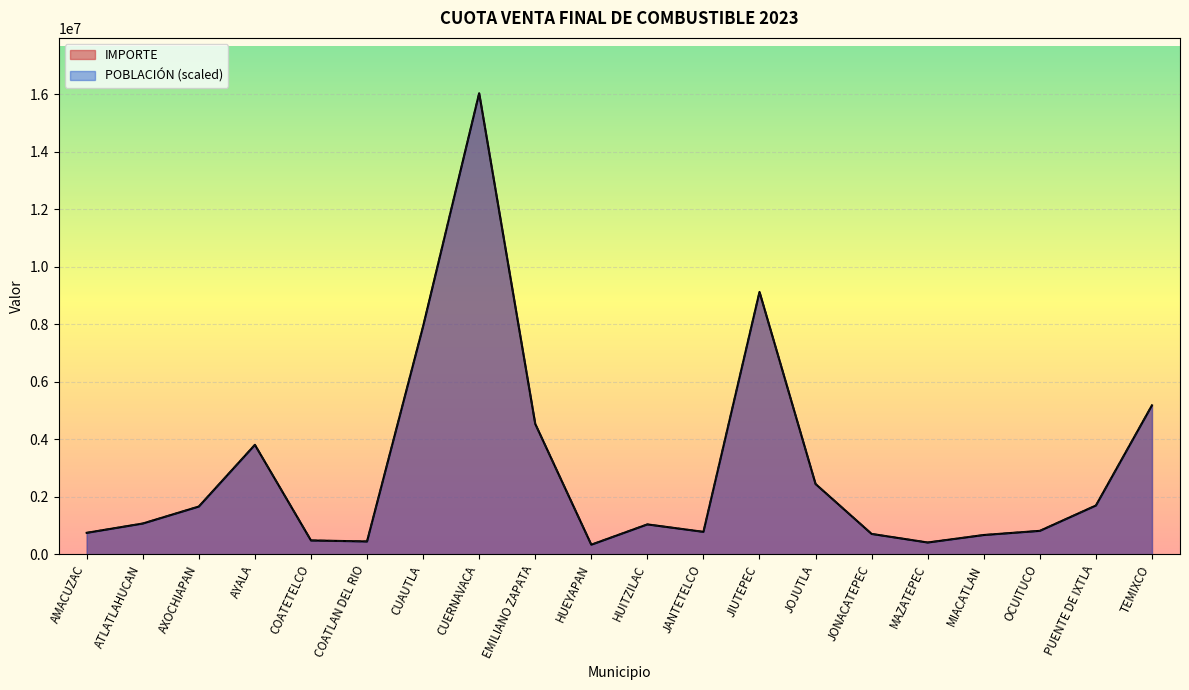

How many intersections are there between IMPORTE and POBLACIÓN?

7